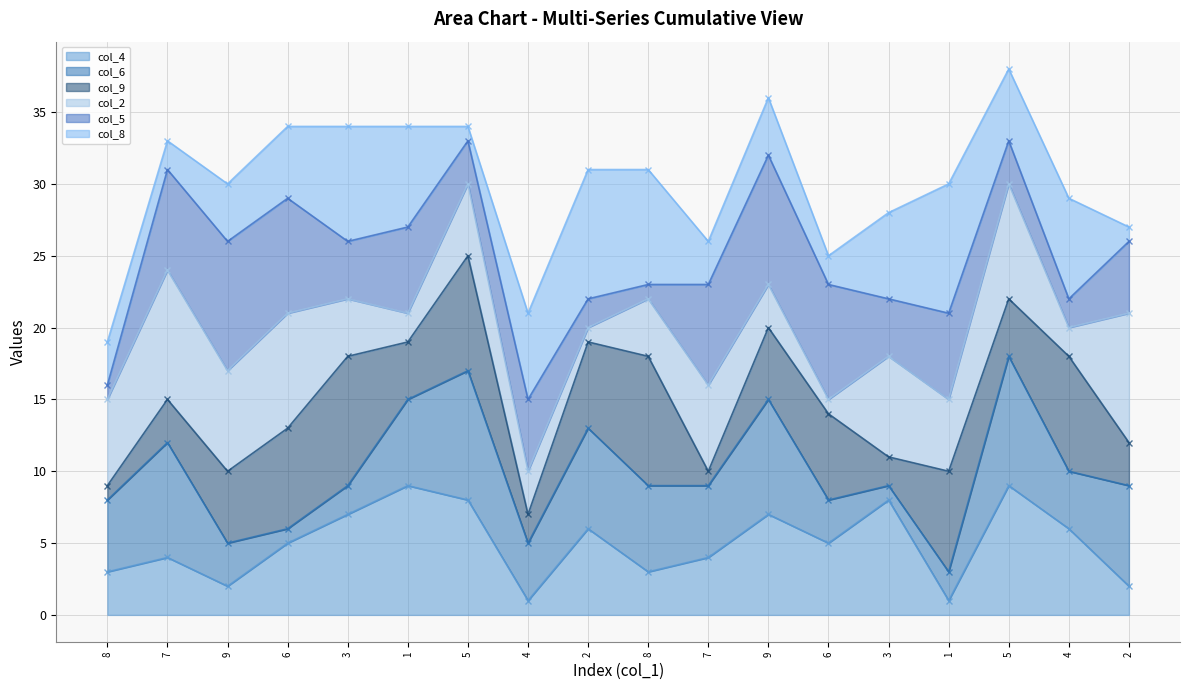

Does the chart have visible grid lines?

Yes